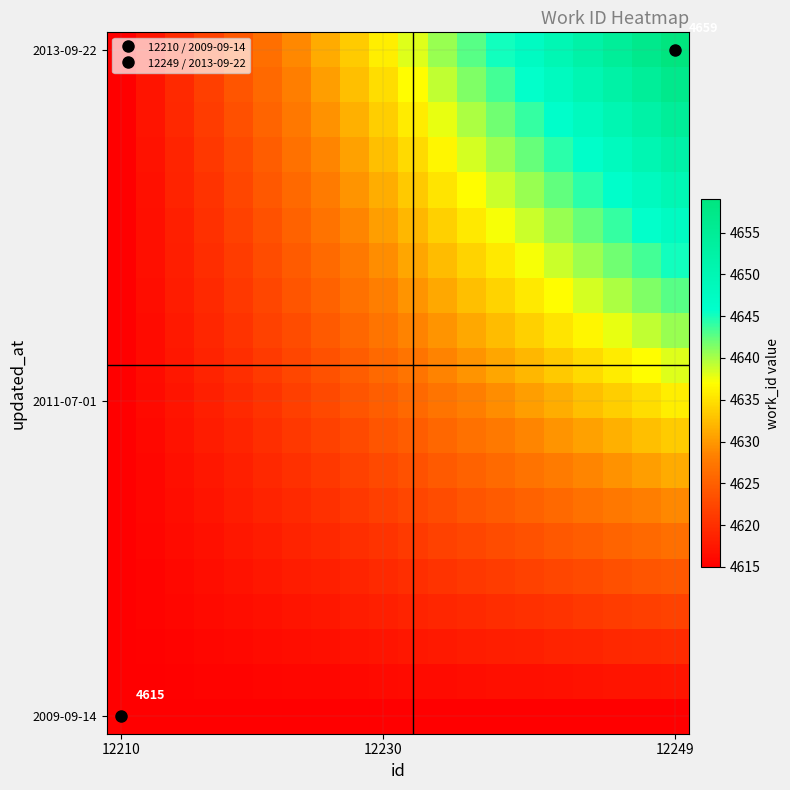

What is the total value across all series at 8?

92485.3